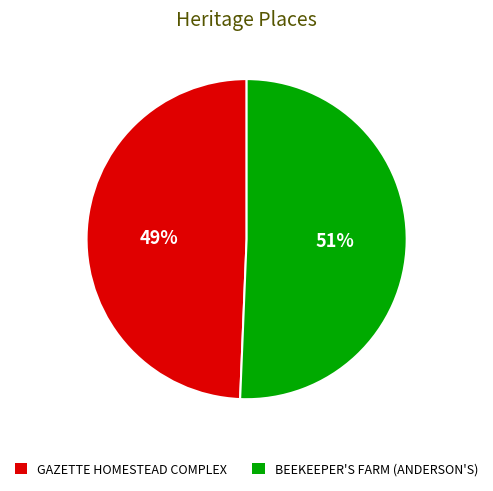

How many segments does this pie chart have?

2